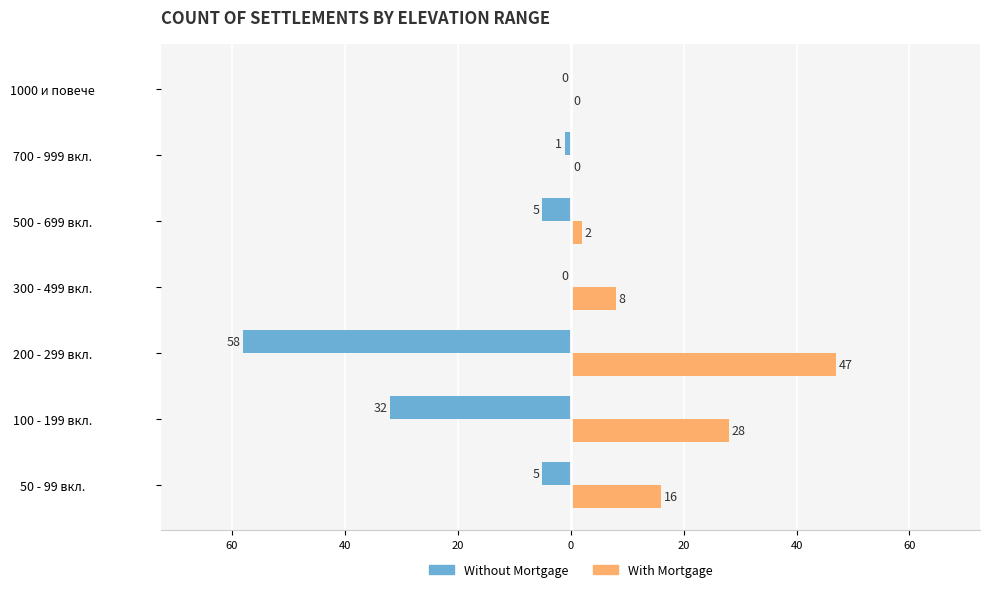

What are all the series names shown in the legend?

Without Mortgage, With Mortgage